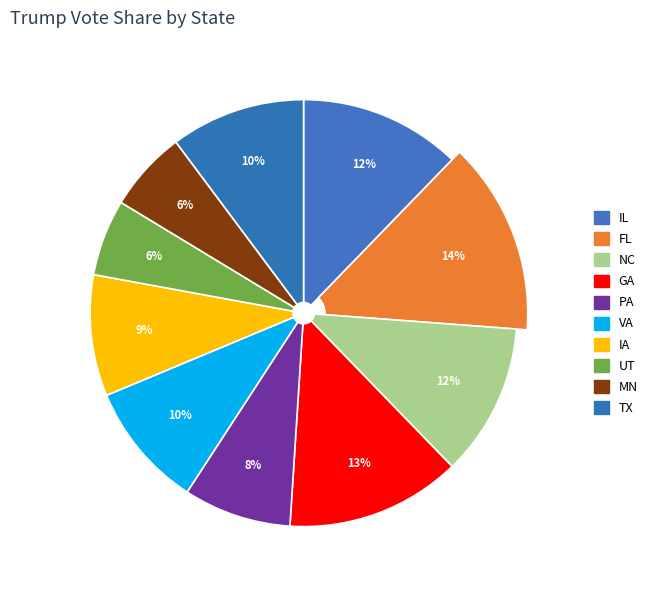

What percentage do VA and PA together represent?

17.7%